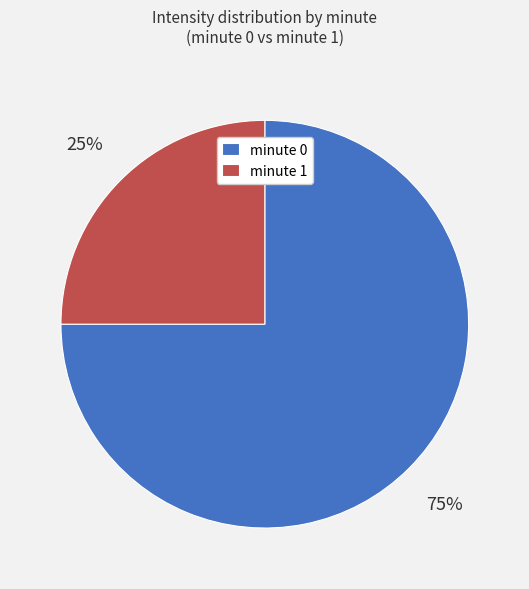

How many segments does this pie chart have?

2